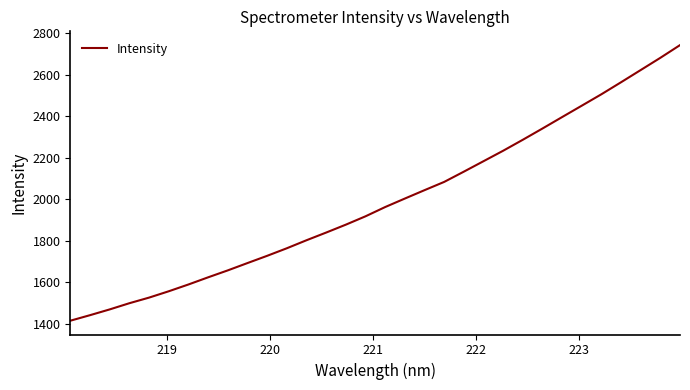

What is the difference between the maximum and minimum values?

1327.9